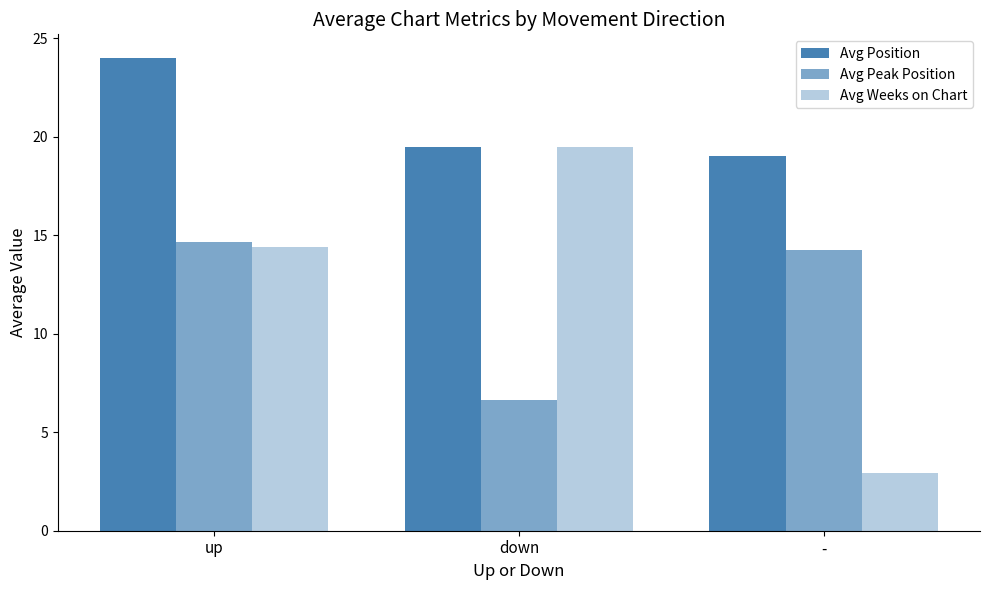

How many bars are there in total?

9